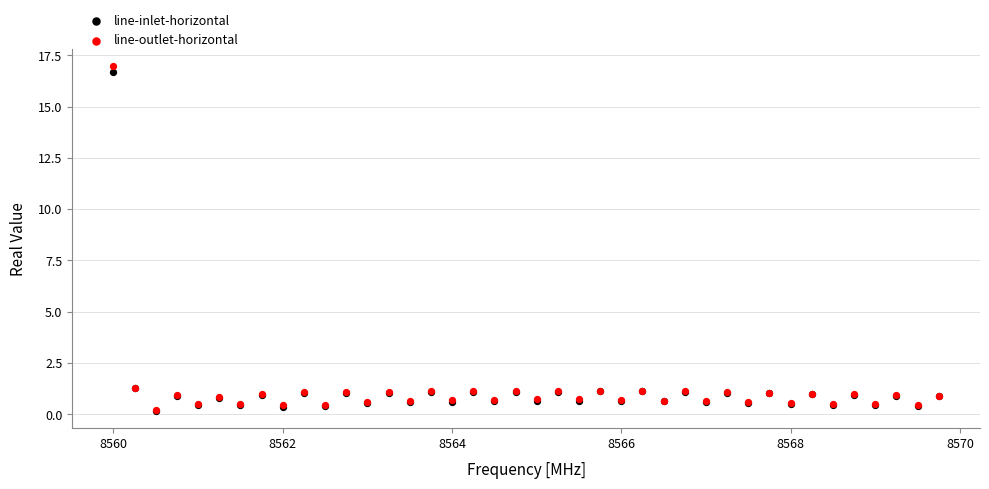

What are all the series names shown in the legend?

line-inlet-horizontal, line-outlet-horizontal